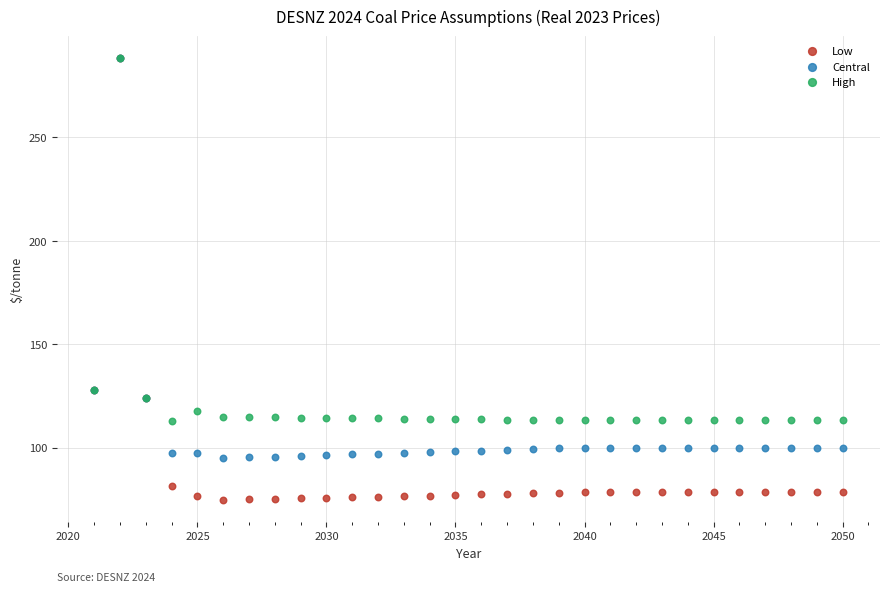

What are all the series names shown in the legend?

Low, Central, High